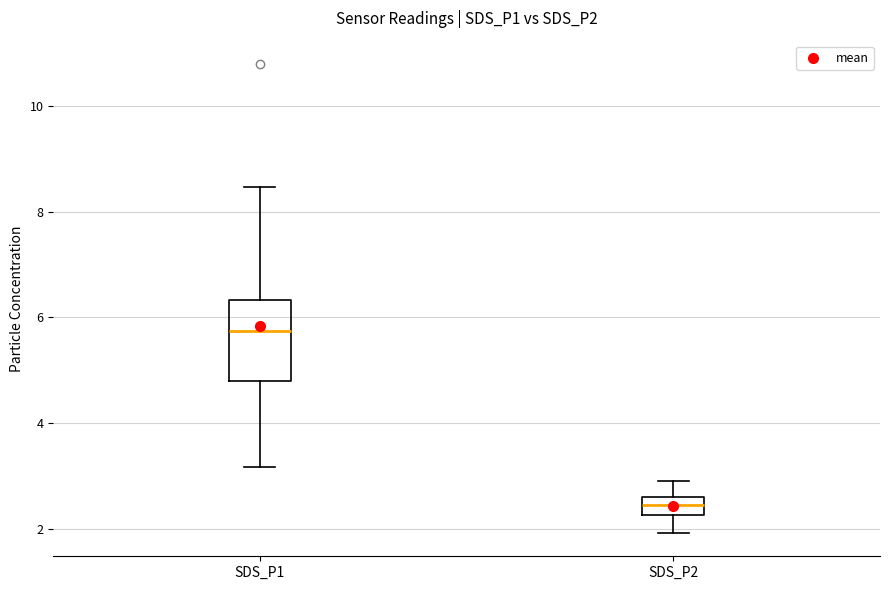

Reading left to right, transcribe this box plot: for each box, give where its median line is, the range the box spans, and where its two whiskers end, as read against the y-axis. The values are not printed on the chart, so give them approximately, as read against the axis.

SDS_P1: median 5.8, box 4.8 to 6.4, whiskers 3.2 to 8.4
SDS_P2: median 2.4, box 2.2 to 2.6, whiskers 2.0 to 3.0